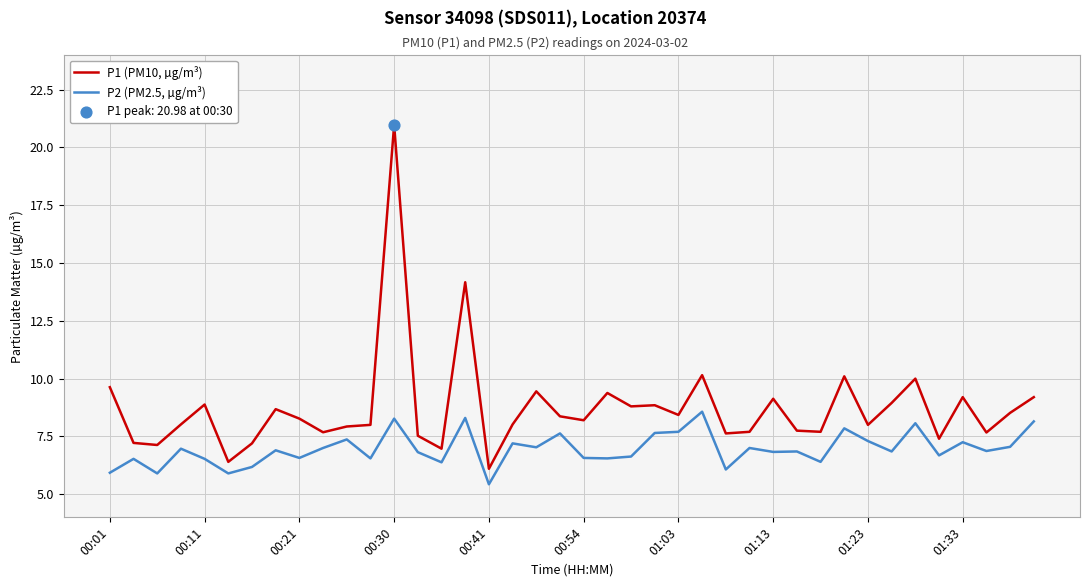

True or false: P1 (PM10, µg/m³) and P2 (PM2.5, µg/m³) intersect in this chart.

False